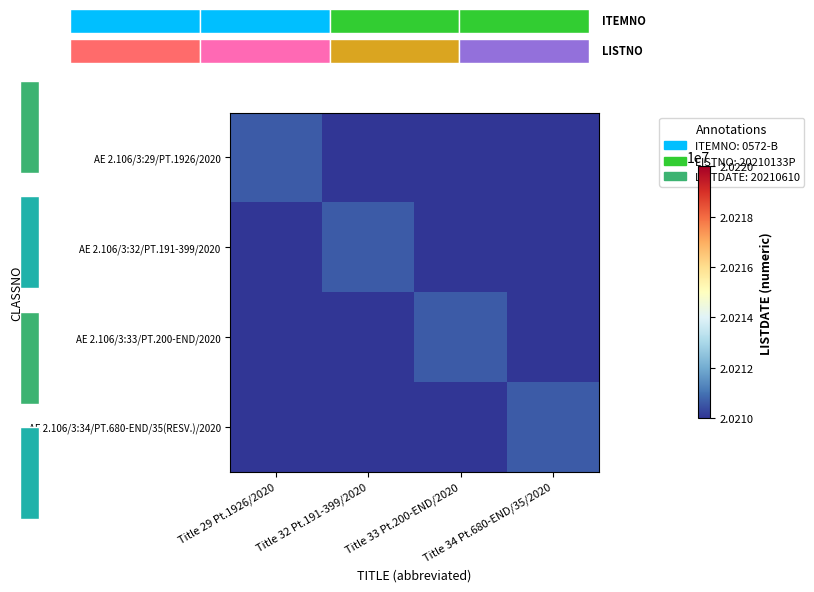

Reading left to right, extract all data points from this chart.

AE 2.106/3:29/PT.1926/2020: Title 29 Pt.1926/2020=20210610	Title 32 Pt.191-399/2020=20210000	Title 33 Pt.200-END/2020=20210000	Title 34 Pt.680-END/35/2020=20210000
AE 2.106/3:32/PT.191-399/2020: Title 29 Pt.1926/2020=20210000	Title 32 Pt.191-399/2020=20210610	Title 33 Pt.200-END/2020=20210000	Title 34 Pt.680-END/35/2020=20210000
AE 2.106/3:33/PT.200-END/2020: Title 29 Pt.1926/2020=20210000	Title 32 Pt.191-399/2020=20210000	Title 33 Pt.200-END/2020=20210610	Title 34 Pt.680-END/35/2020=20210000
AE 2.106/3:34/PT.680-END/35(RESV.)/2020: Title 29 Pt.1926/2020=20210000	Title 32 Pt.191-399/2020=20210000	Title 33 Pt.200-END/2020=20210000	Title 34 Pt.680-END/35/2020=20210610